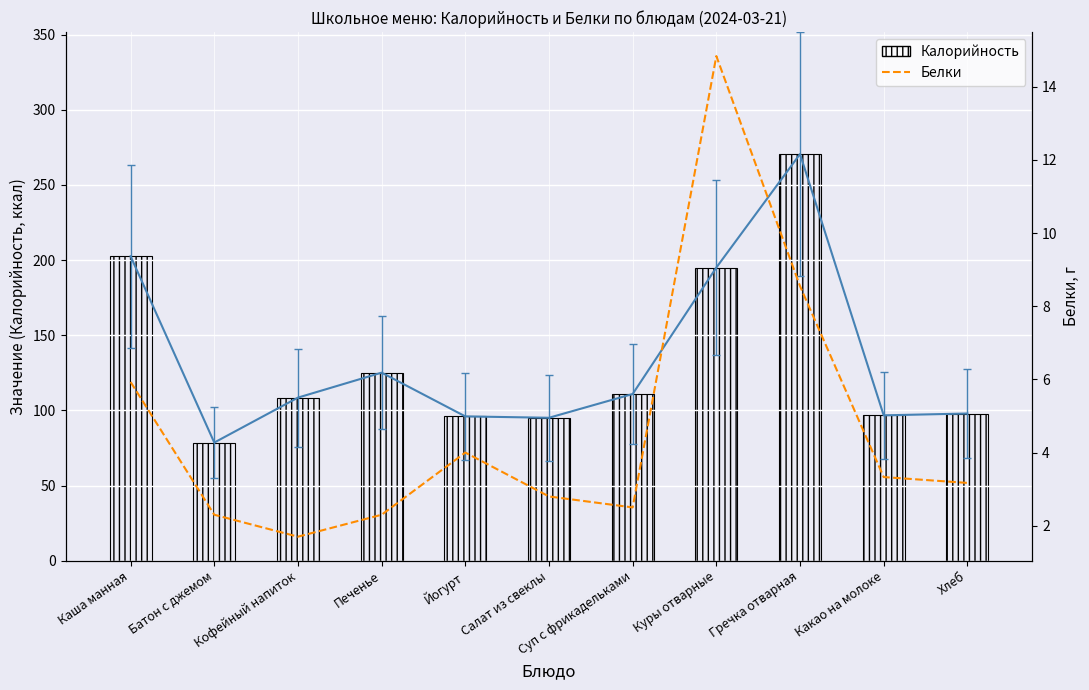

Is it true that Калорийность equals 96.7 at Какао на молоке?

True